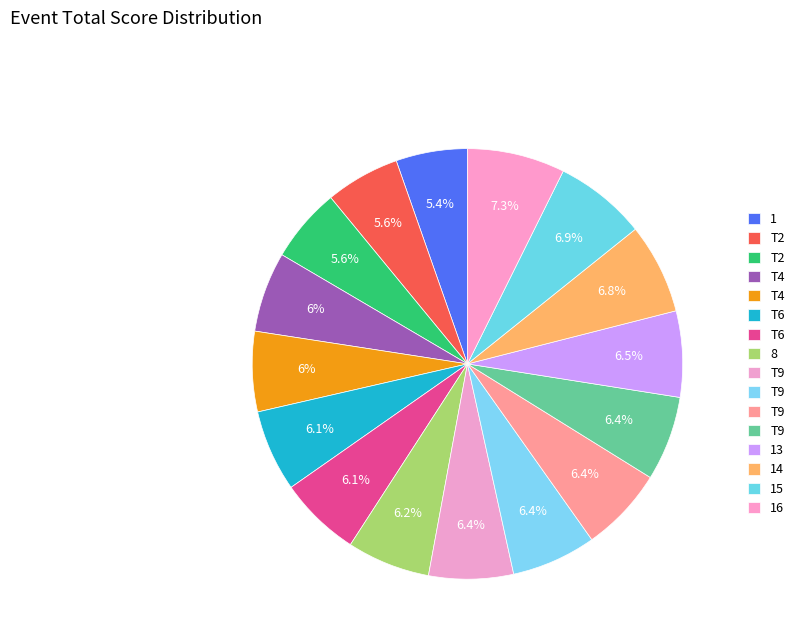

To the nearest percent, what is the difference between the largest and smallest slice percentages?

2%